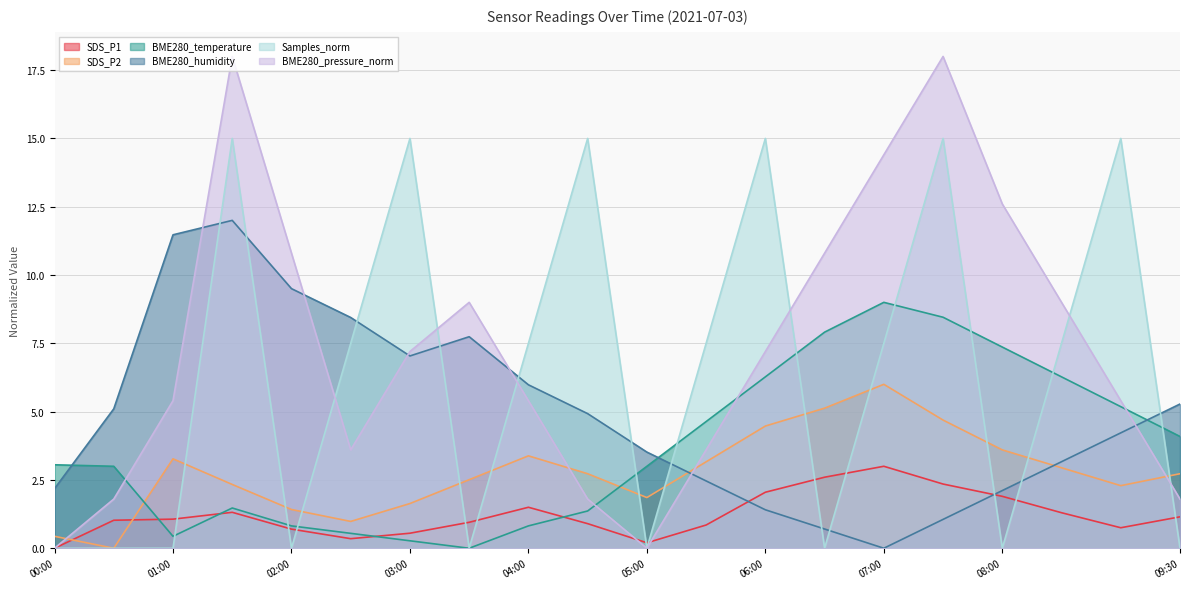

Rank the series by their maximum value, from highest to lowest.

BME280_pressure_norm, Samples_norm, BME280_humidity, BME280_temperature, SDS_P2, SDS_P1